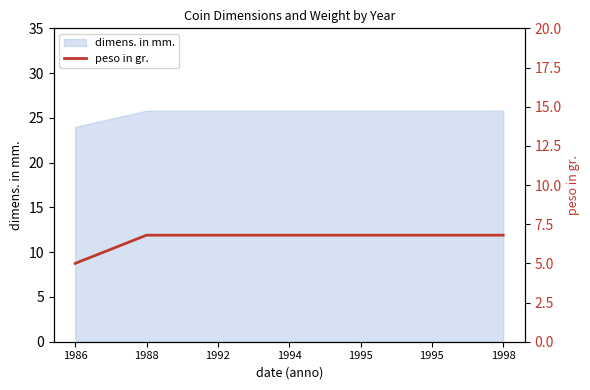

How many data points are less than 6?

1